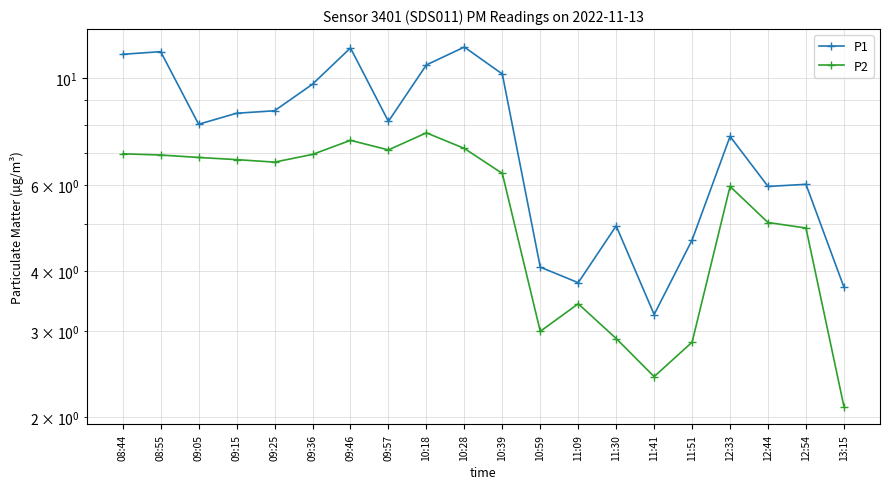

Where does the P2 series first go above 6?

08:44